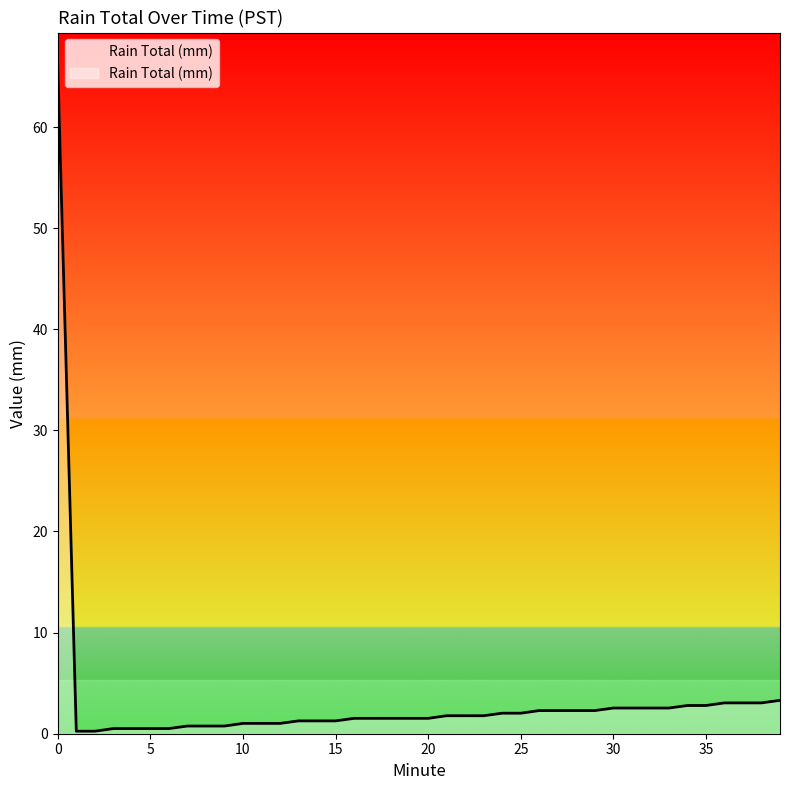

What is the maximum value shown in the chart?

66.0